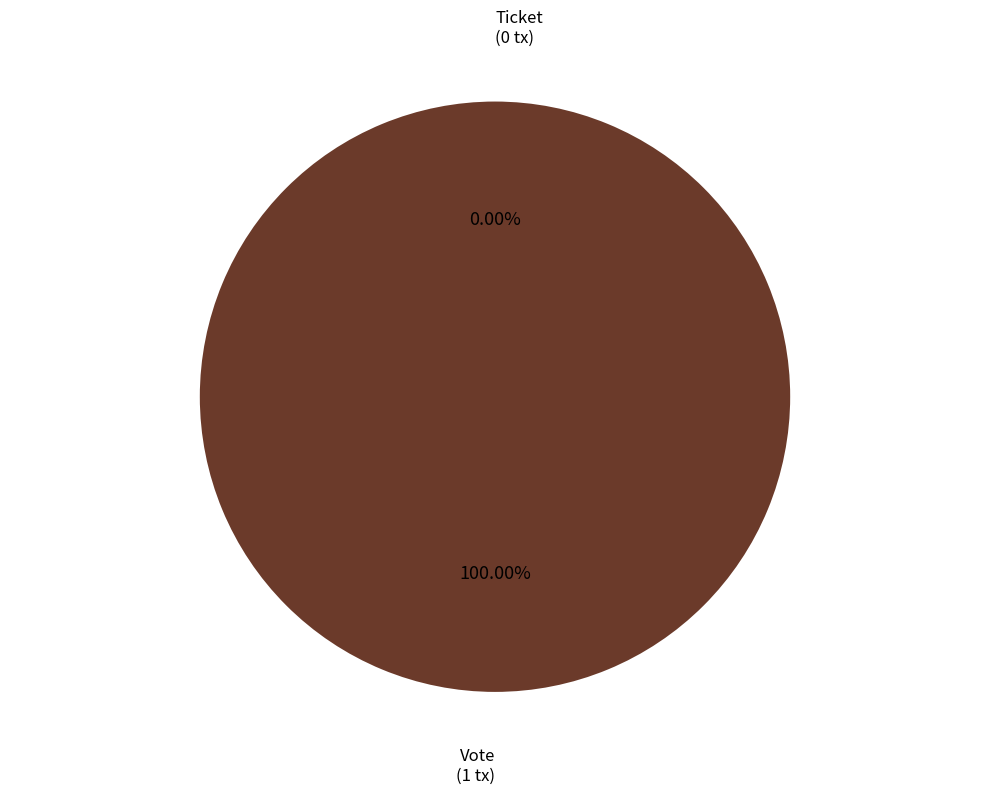

Is Ticket the majority of the pie?

No